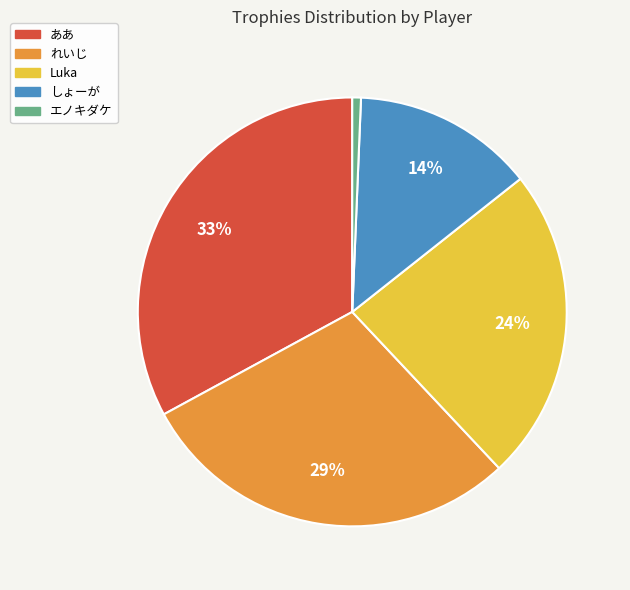

How many segments does this pie chart have?

5